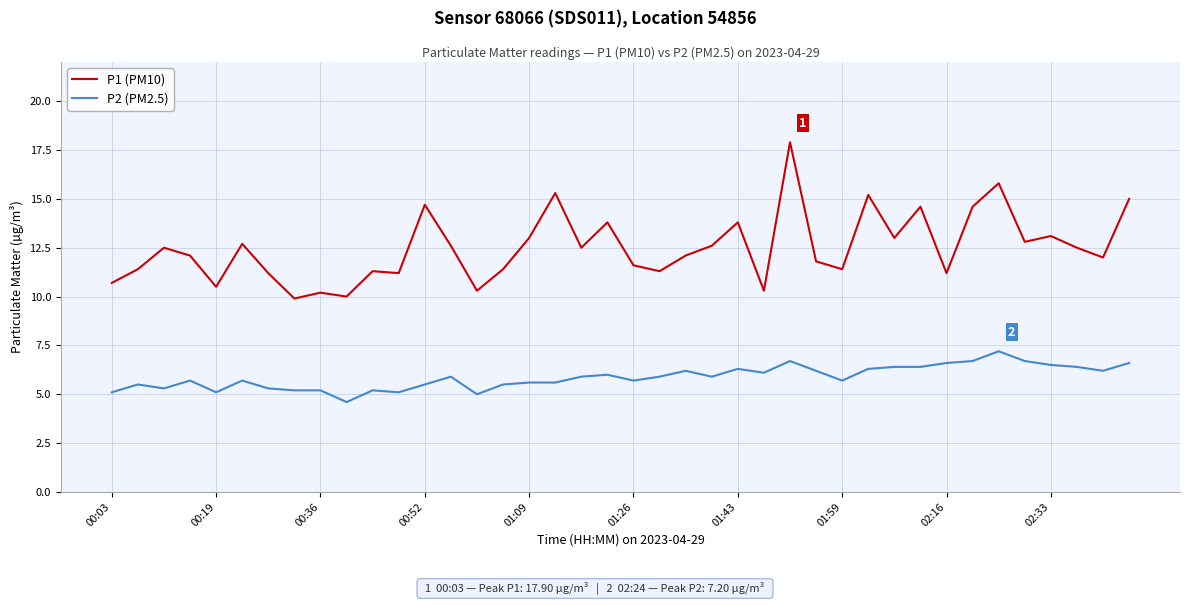

List the series in order of their overall mean, highest first.

P1 (PM10), P2 (PM2.5)